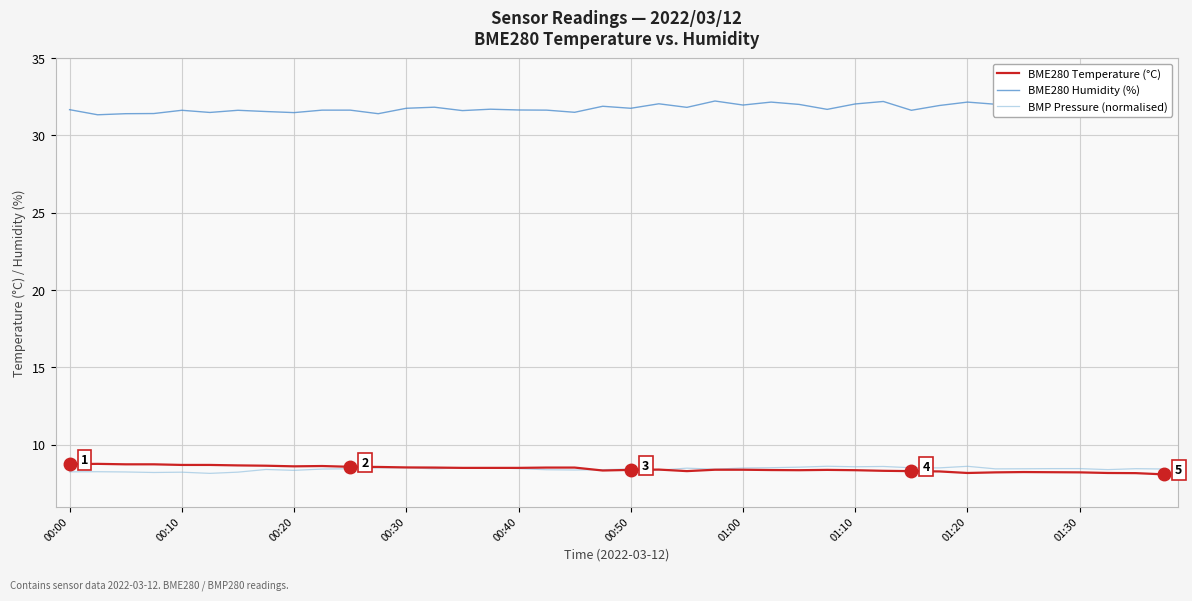

True or false: BME280 Humidity (%) and BMP Pressure (normalised) intersect in this chart.

False